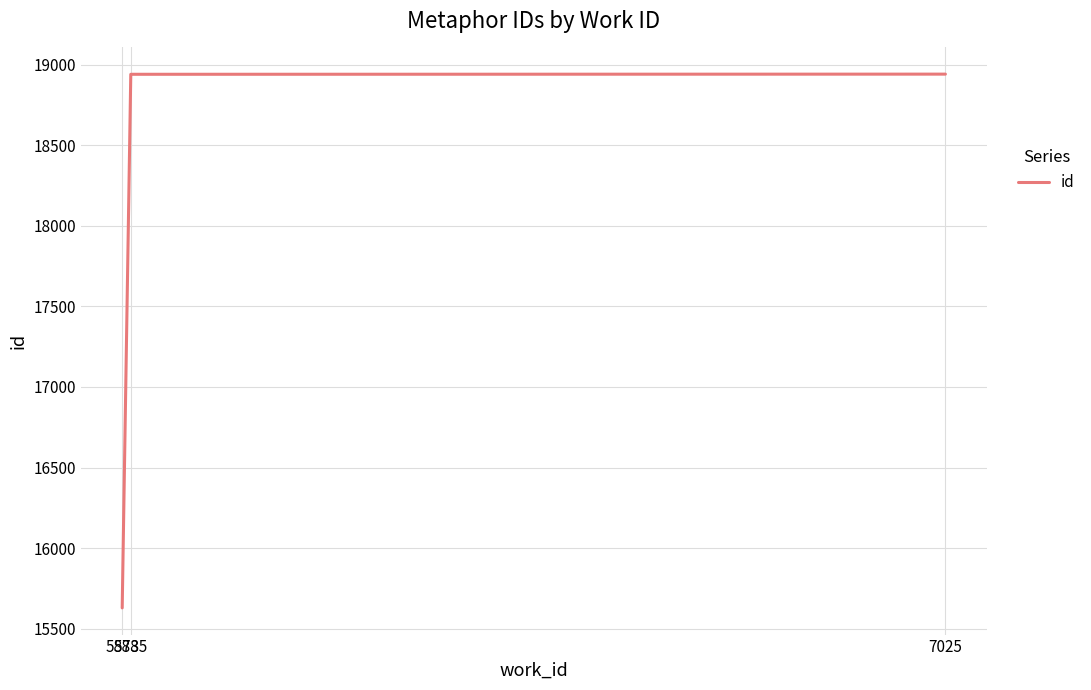

How many distinct data groups are displayed?

1